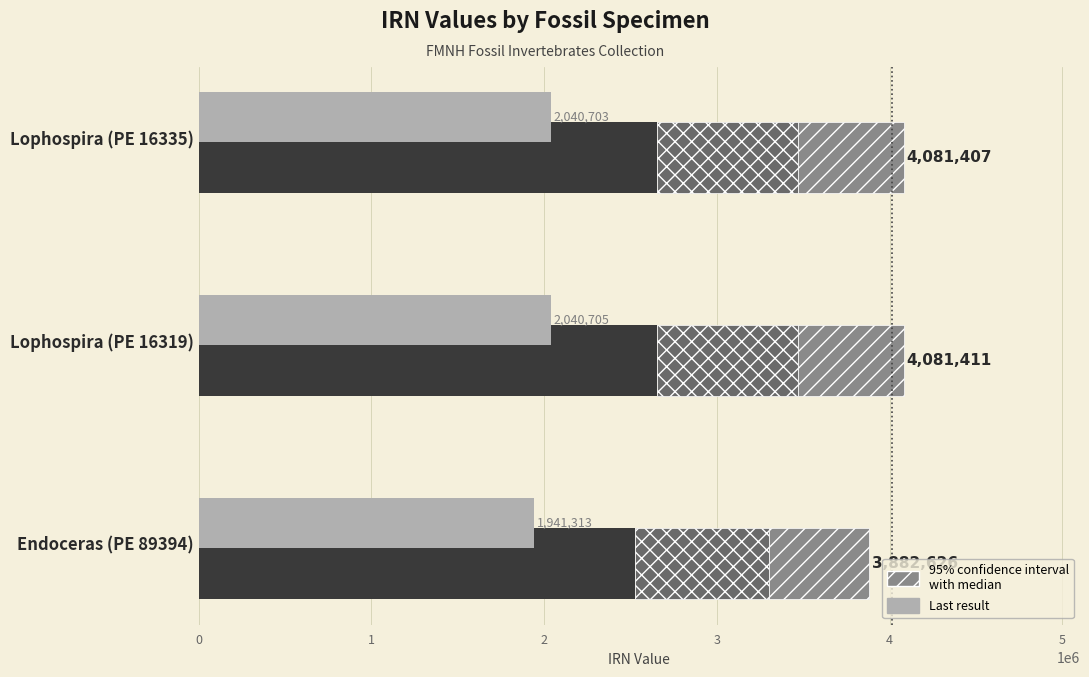

Rank the series at Endoceras (PE 89394) from lowest to highest value.

IRN (diagonal region), IRN (crosshatch region), Last result, IRN (base)